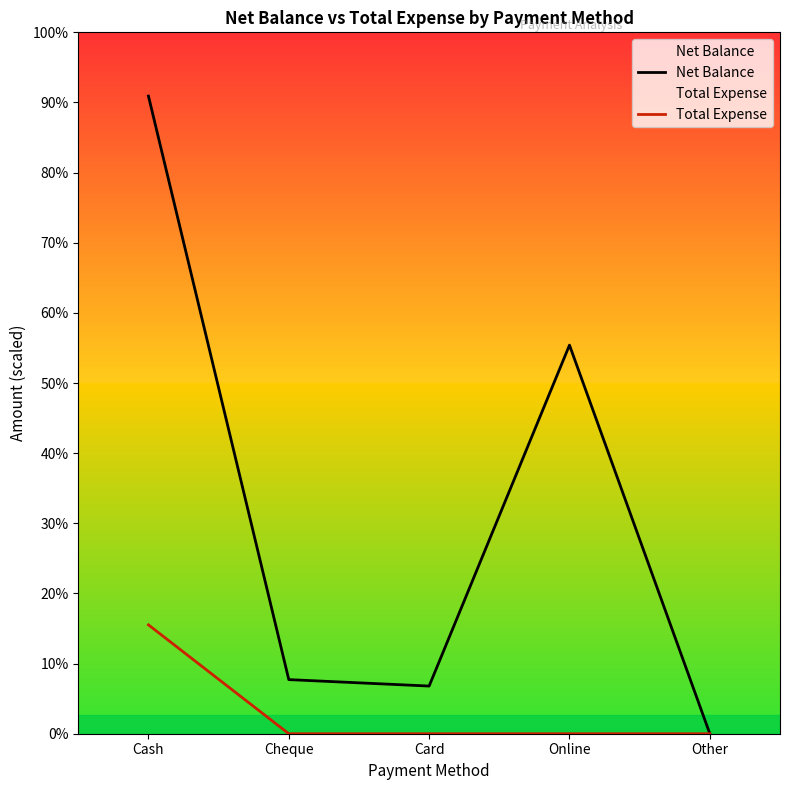

What are all the series names shown in the legend?

Net Balance, Total Expense